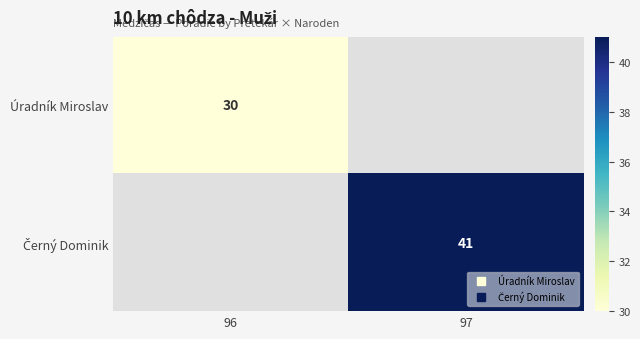

Is the value of Černý Dominik at 97 greater than the value of Úradník Miroslav at 96?

Yes